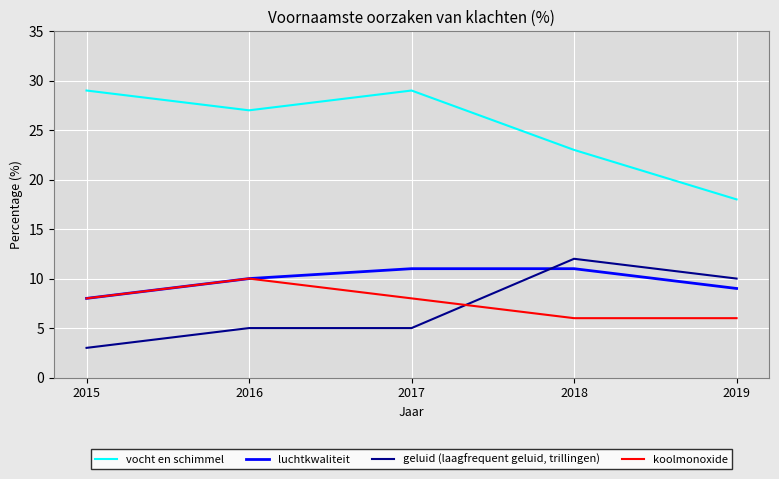

List the series in order of their peak value, lowest first.

koolmonoxide, luchtkwaliteit, geluid (laagfrequent geluid, trillingen), vocht en schimmel